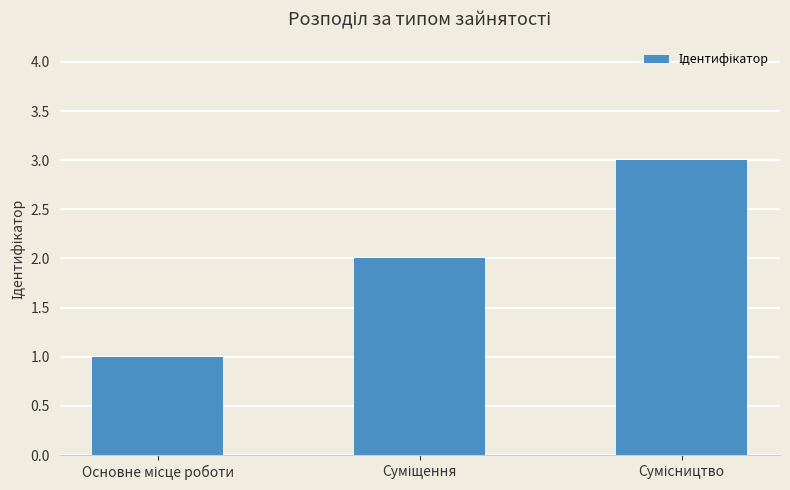

What is the greatest value displayed?

3